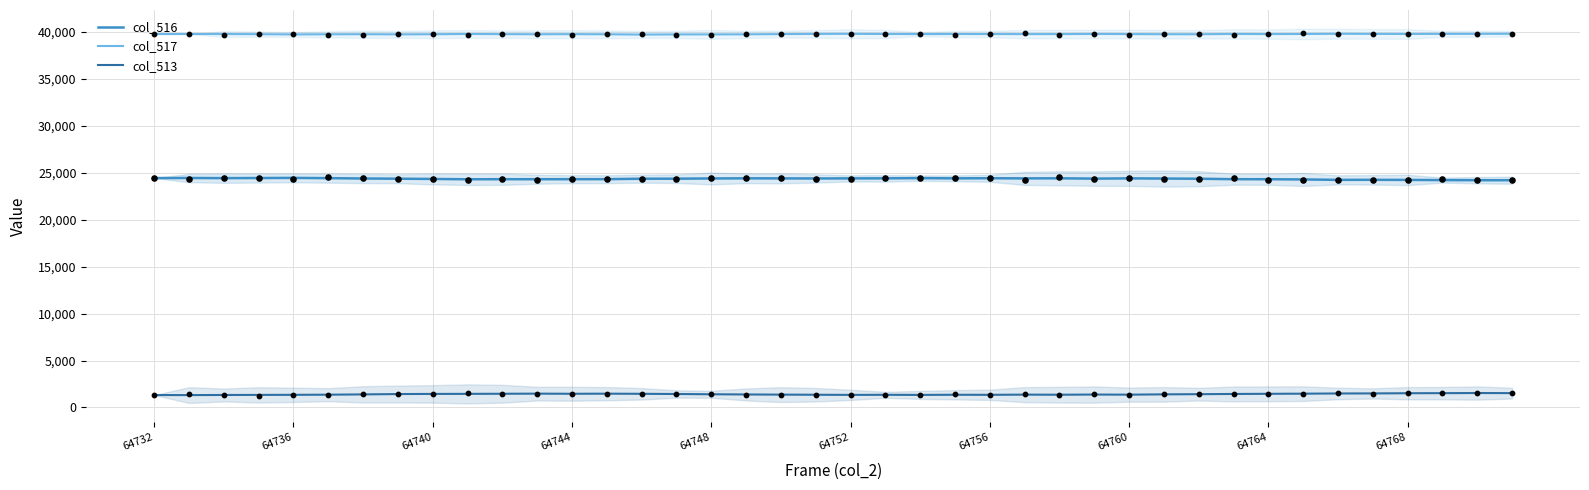

Which series has the largest total across all categories?

col_517